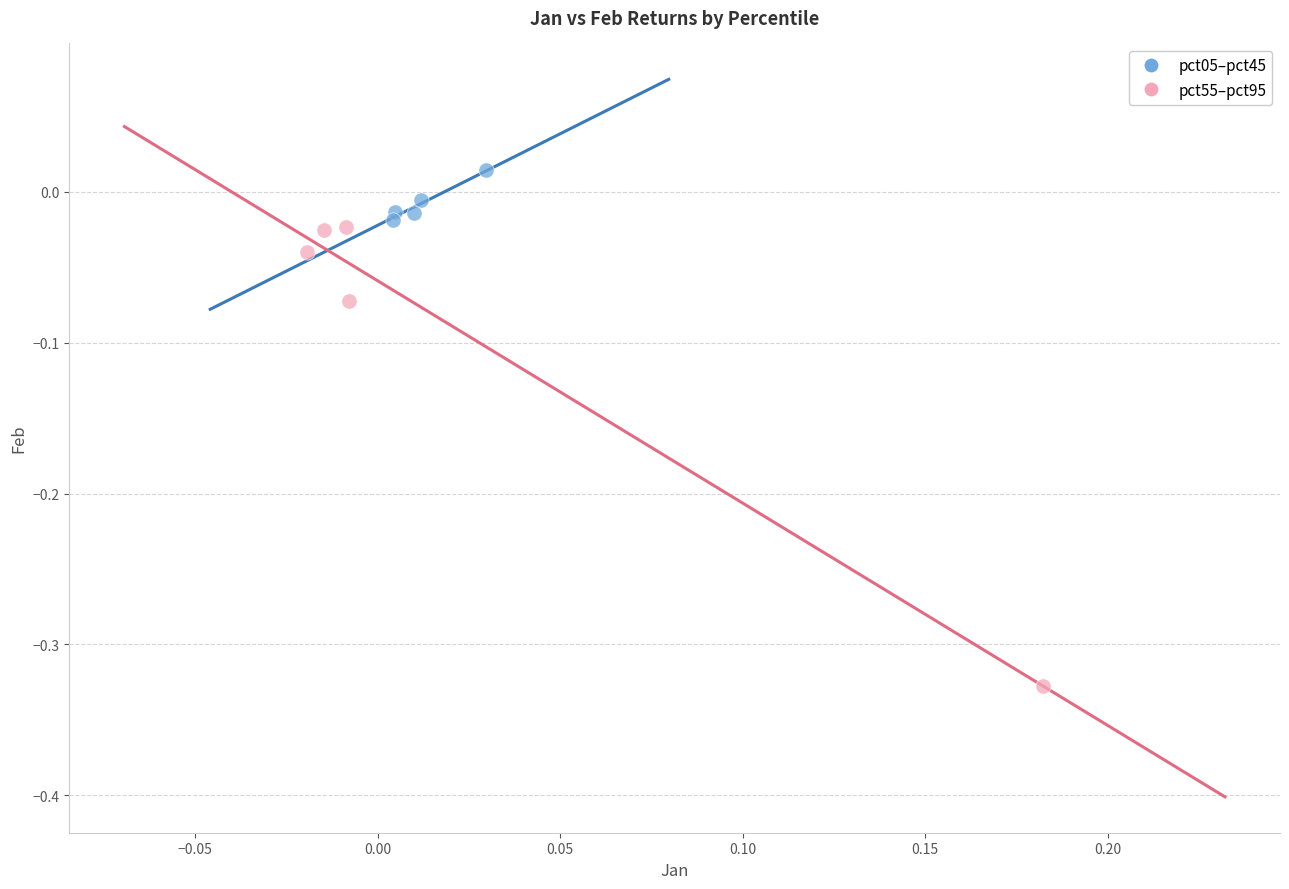

Which series has the widest spread of Y values?

pct55–pct95